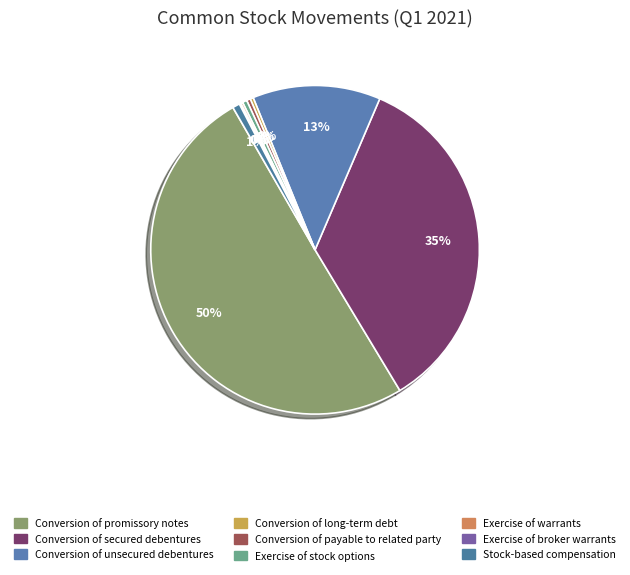

The Exercise of stock options slice represents 0% of the pie. True or false?

True